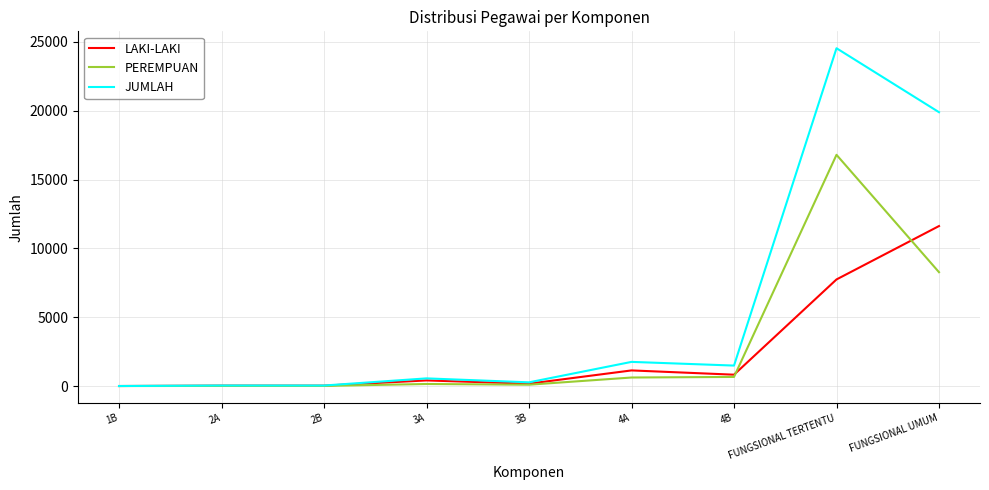

True or false: LAKI-LAKI and PEREMPUAN intersect in this chart.

True